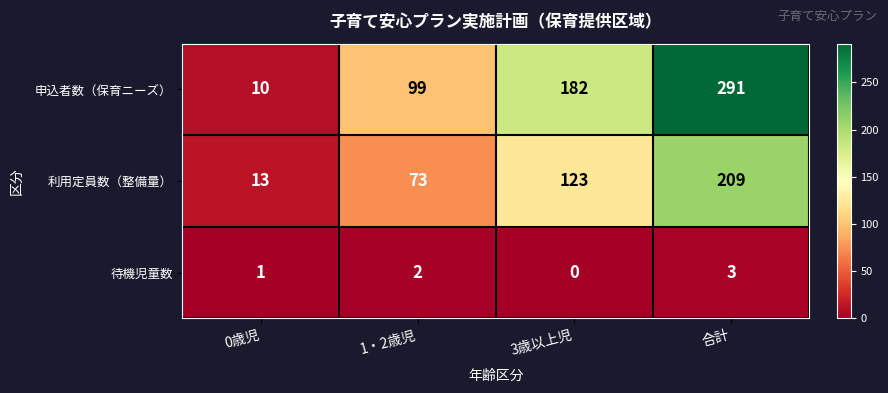

At which label does 申込者数（保育ニーズ） reach its peak?

合計